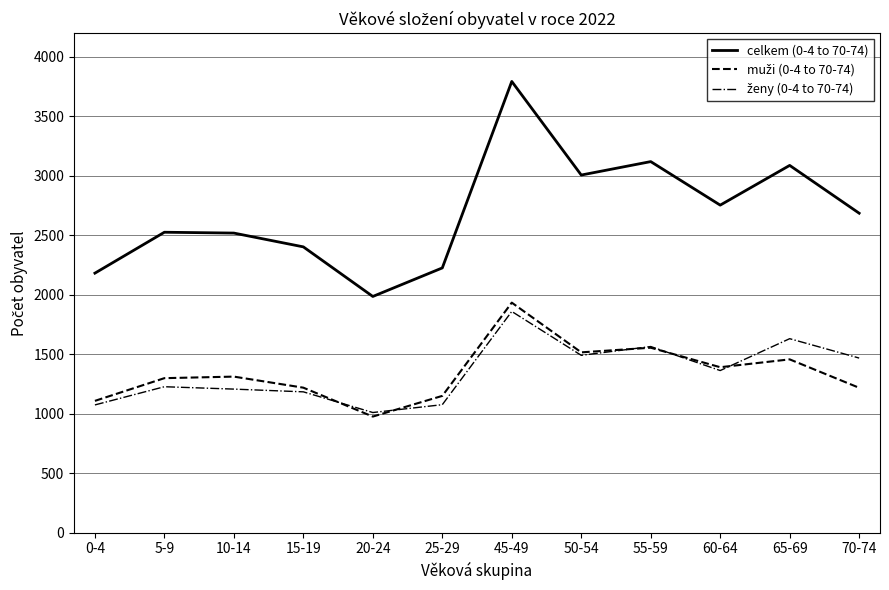

At which label is celkem (0-4 to 70-74) closest to 2890?

50-54